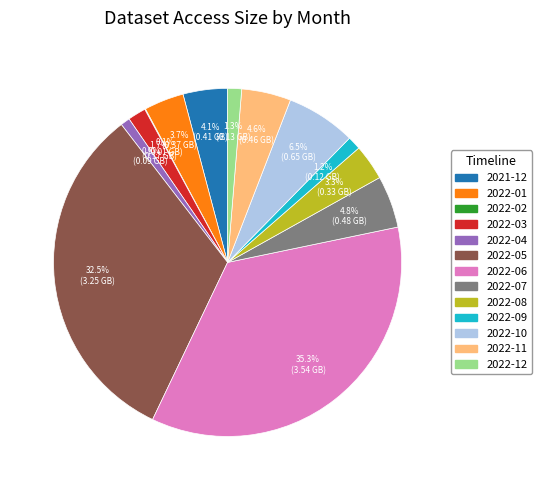

To the nearest percent, what is the difference between the largest and smallest slice percentages?

35%